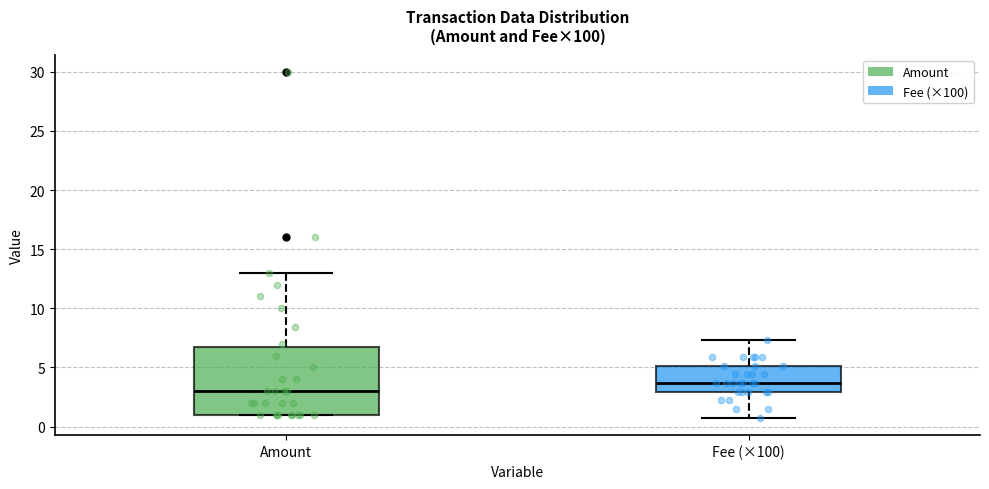

Comparing the boxes themselves (not the whiskers), which one is the tallest?

Amount